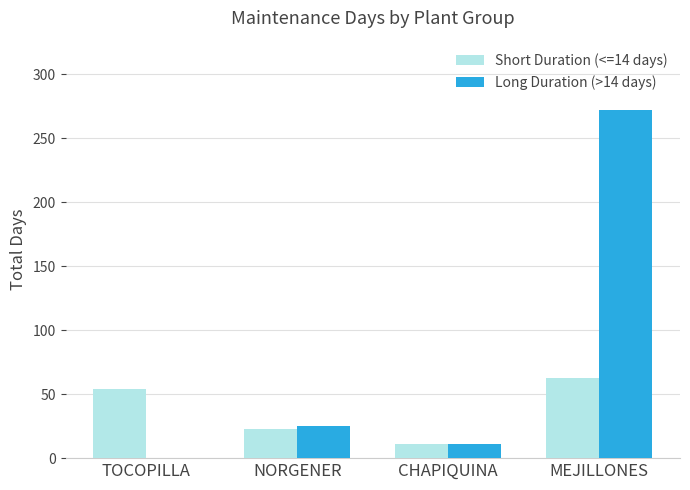

How many data points does each series have?

4